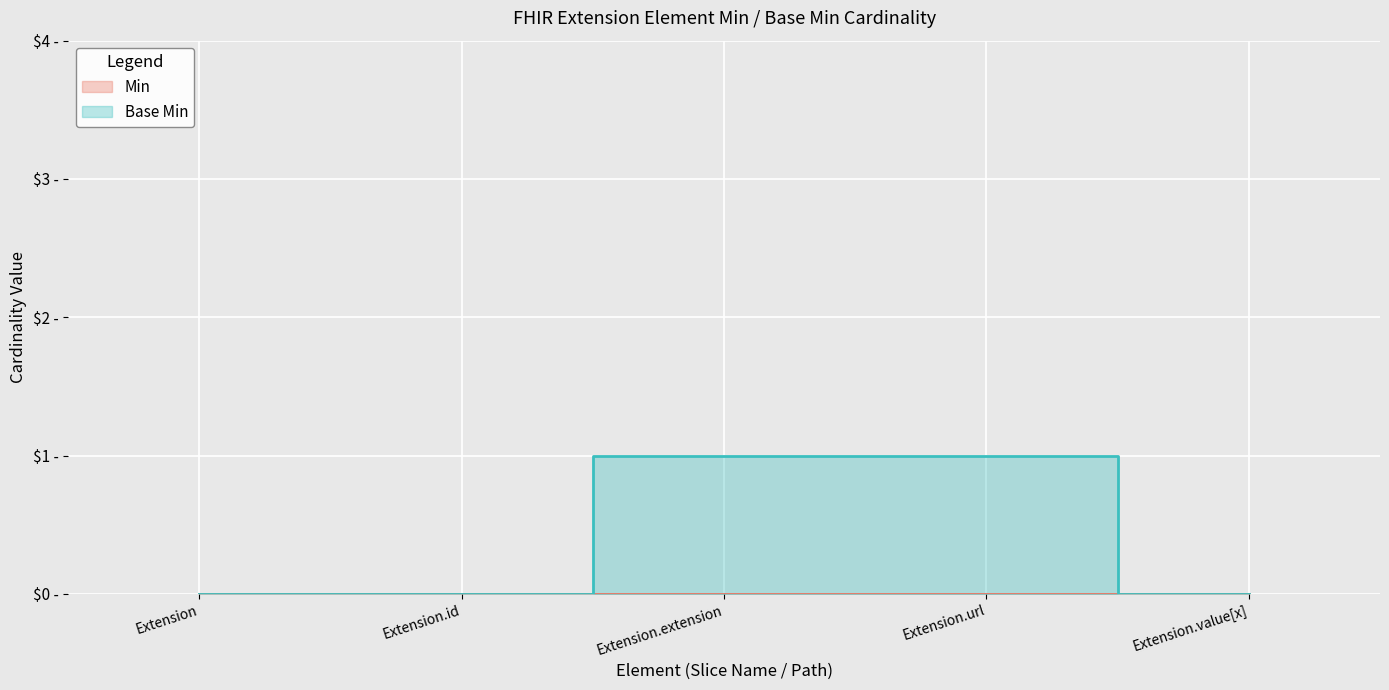

Reading left to right, extract all data points from this chart.

0	0	1	1	0